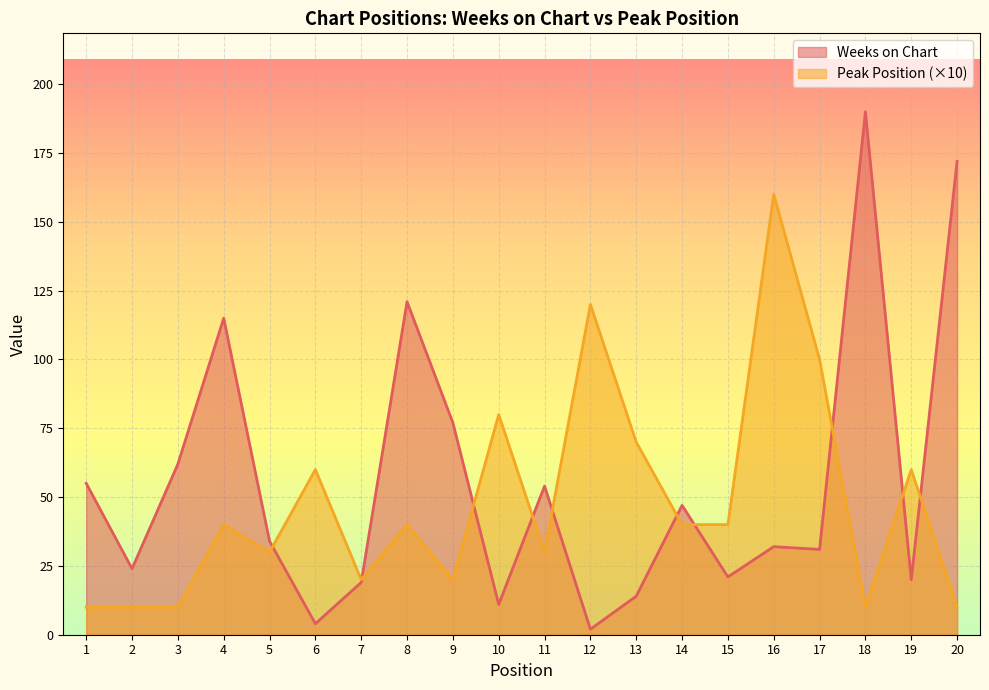

What is the difference between the second highest and second lowest values in the Peak Position series?

110